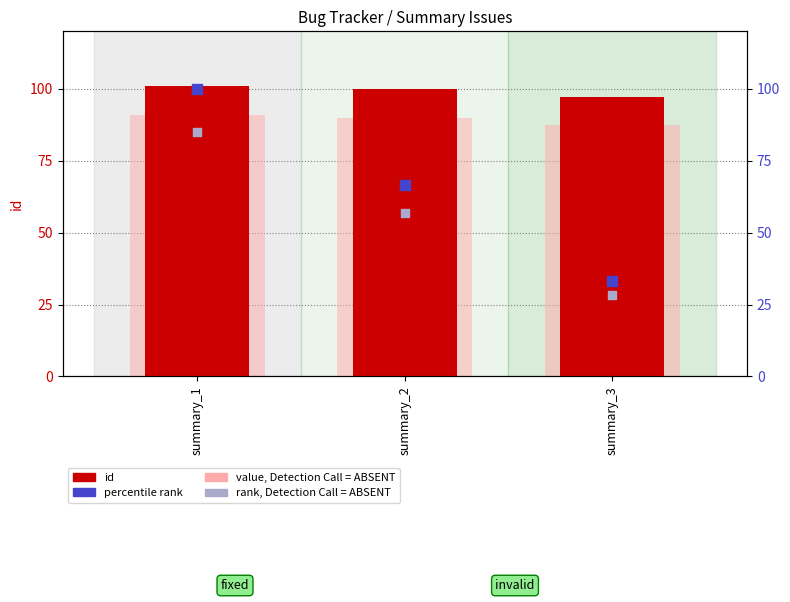

Which series contains the lowest Y value?

rank (absent)